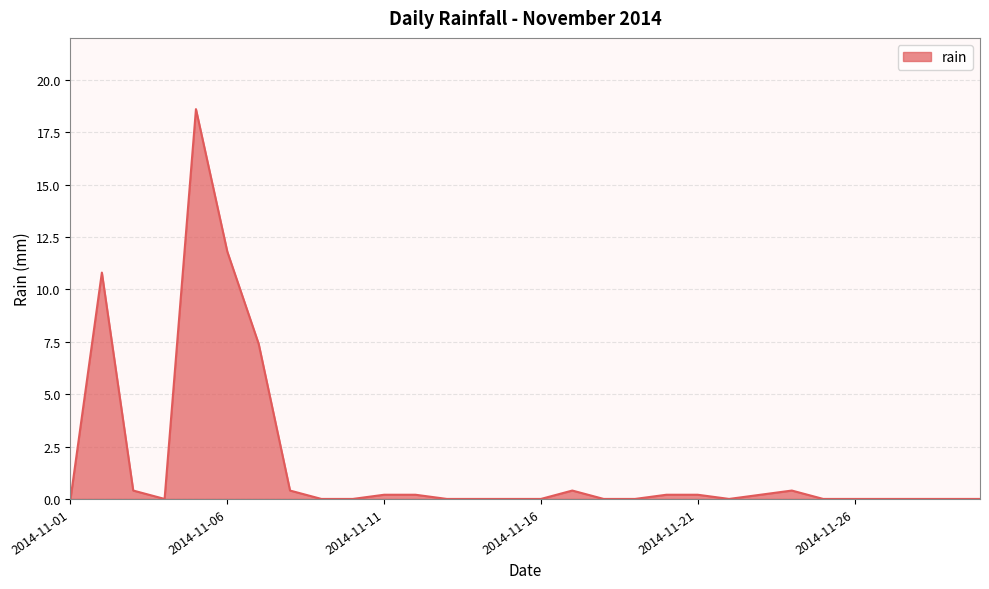

How many lines are shown in the chart?

1